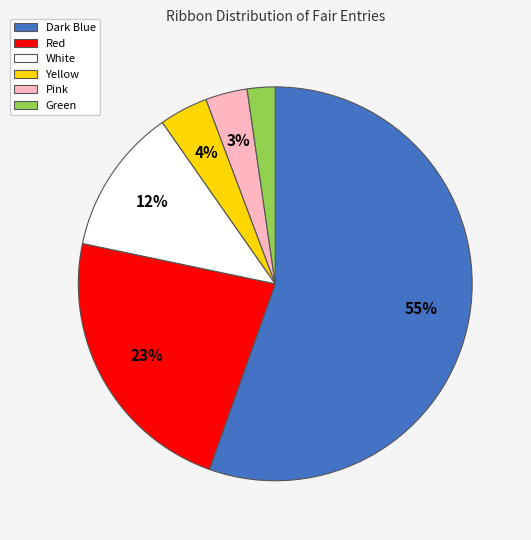

The Dark Blue slice represents 55% of the pie. True or false?

True